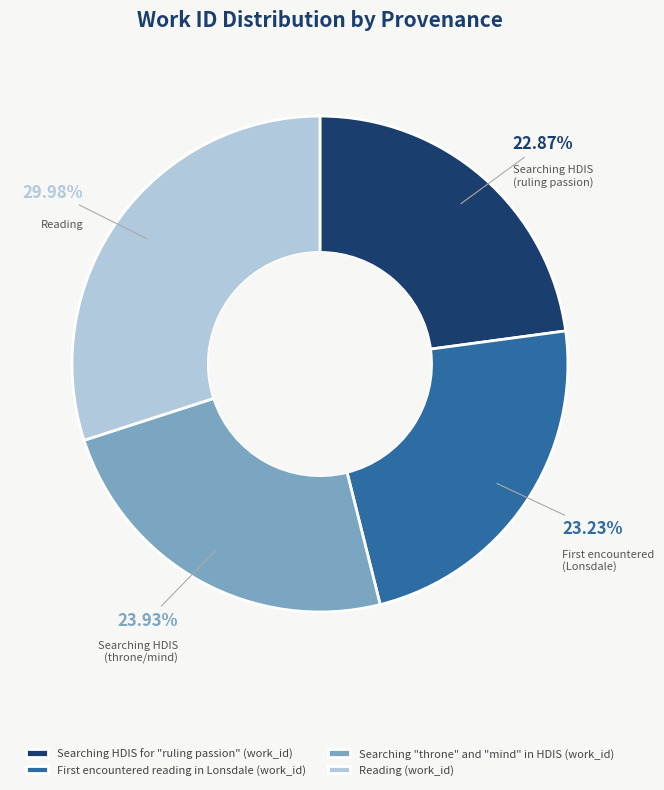

Is there a majority slice in this chart?

No